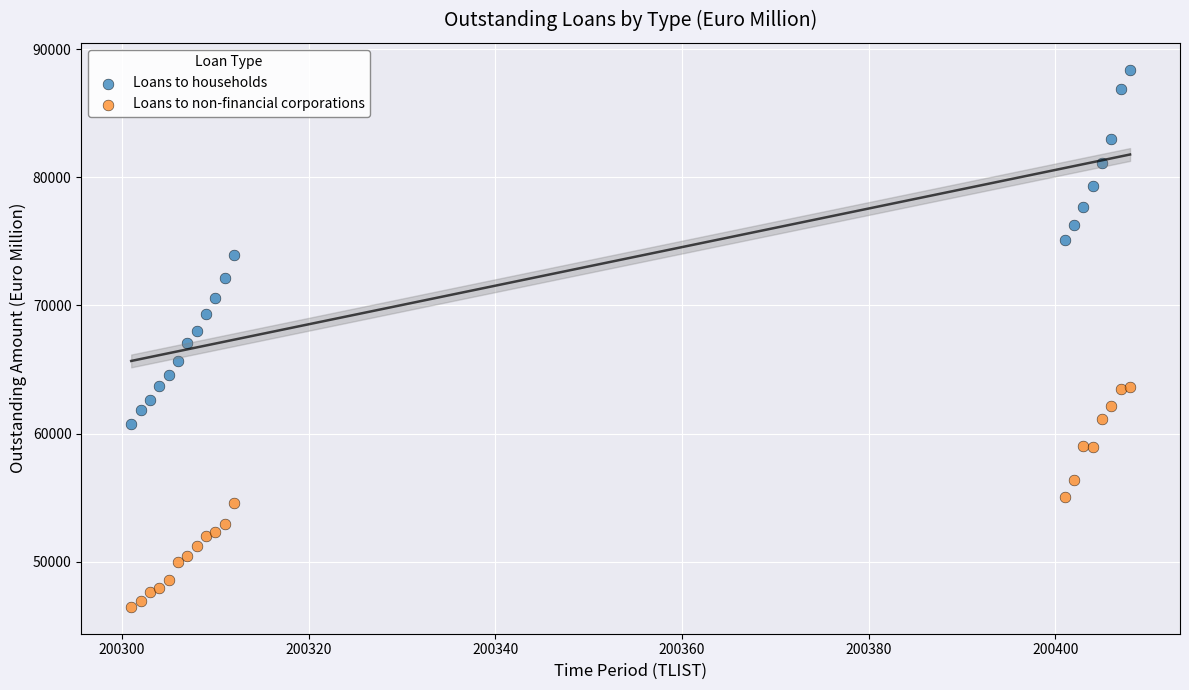

Which series has the largest Y range (max minus min)?

Loans to households